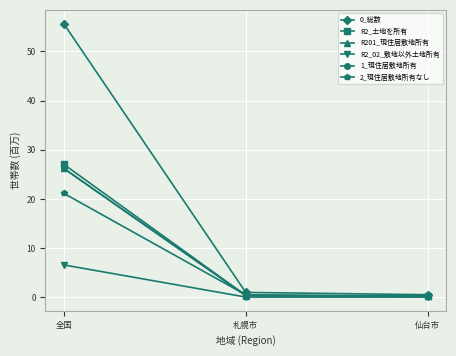

At 全国, list the series in order from smallest to largest.

R2_02_敷地以外土地所有, 2_現住居敷地所有なし, R201_現住居敷地所有, 1_現住居敷地所有, R2_土地を所有, 0_総数